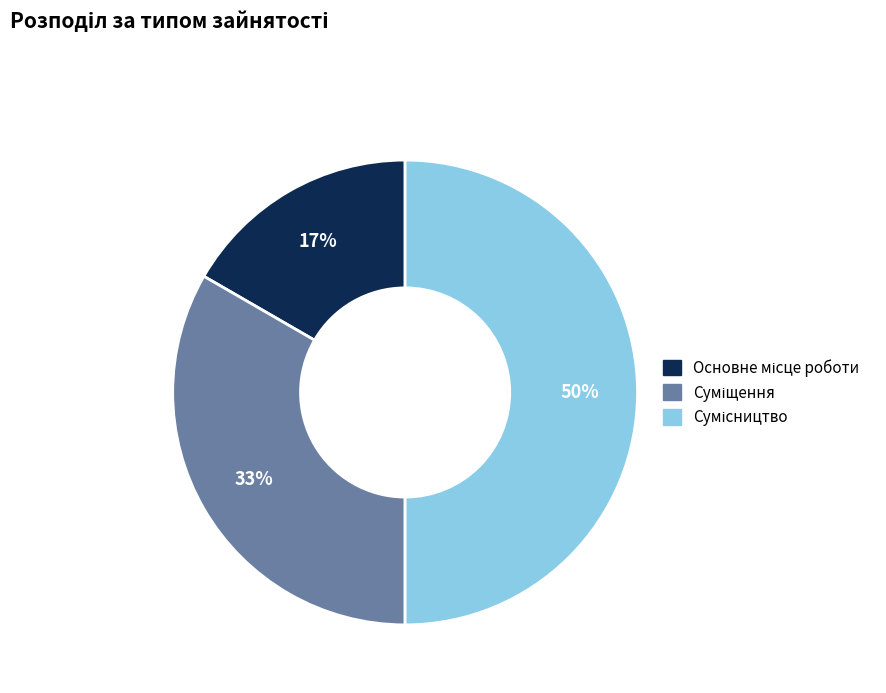

To the nearest percent, what is the average slice percentage?

33%